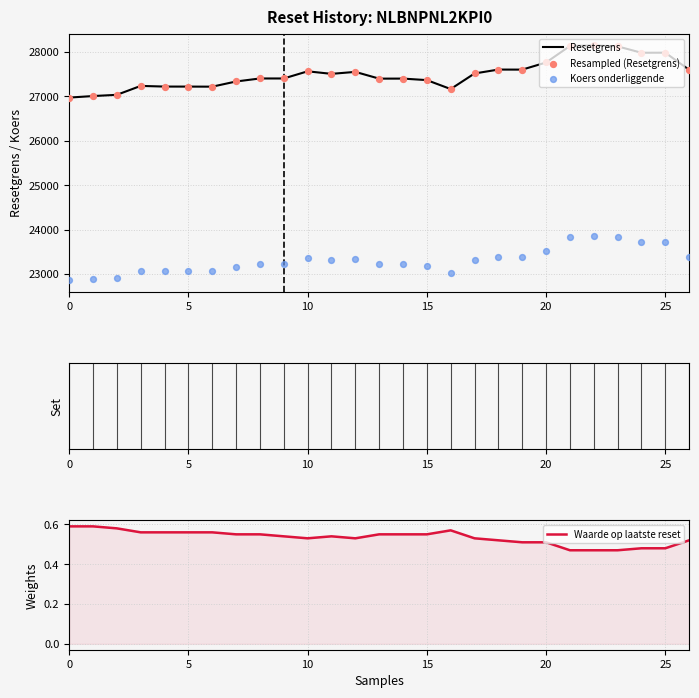

What is the total value across all series at 18?

78589.3